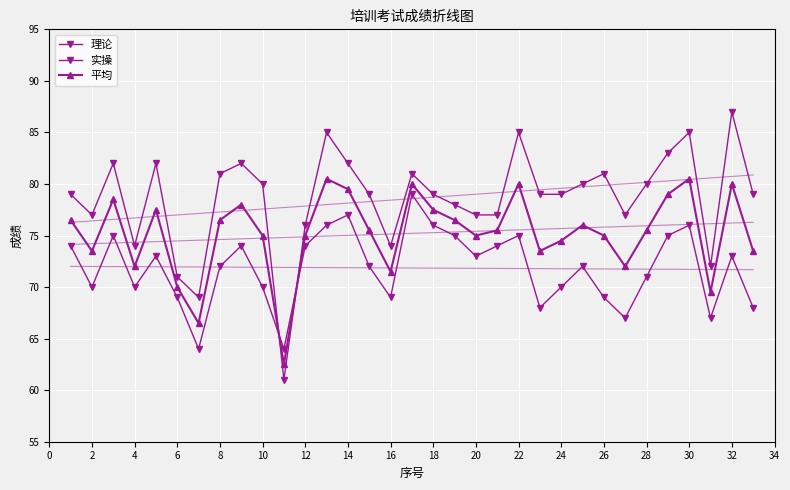

How many intersections are there between 平均 and 实操?

2